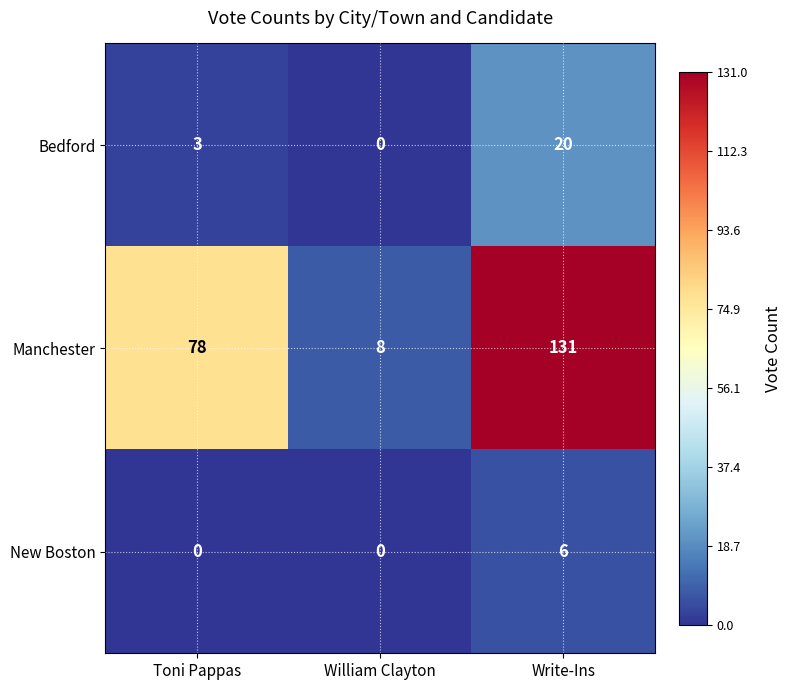

How many values in the Manchester series are below 78?

1